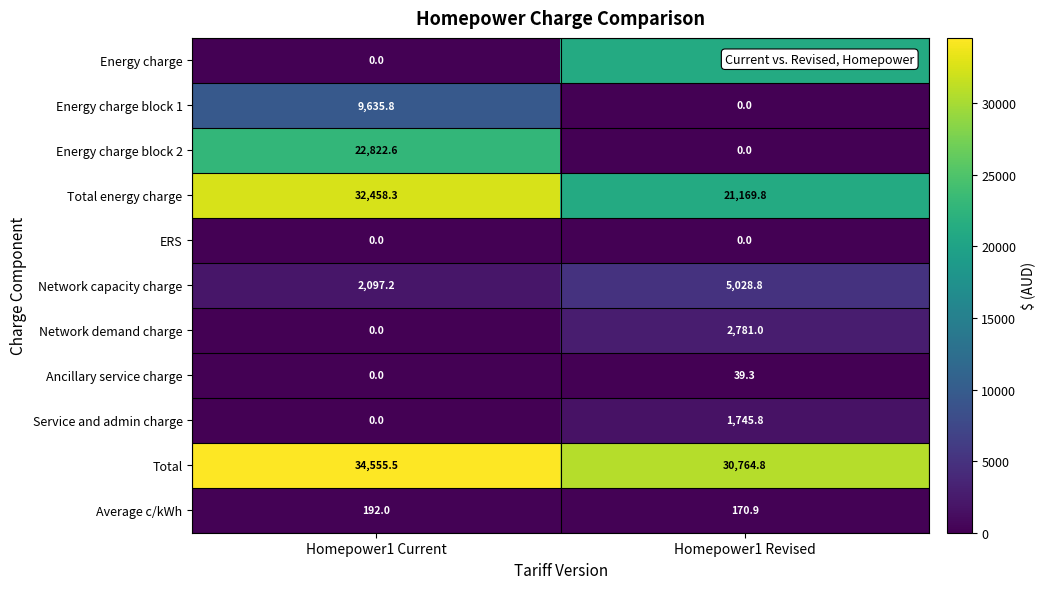

At how many categories does at least one series exceed 27413?

2